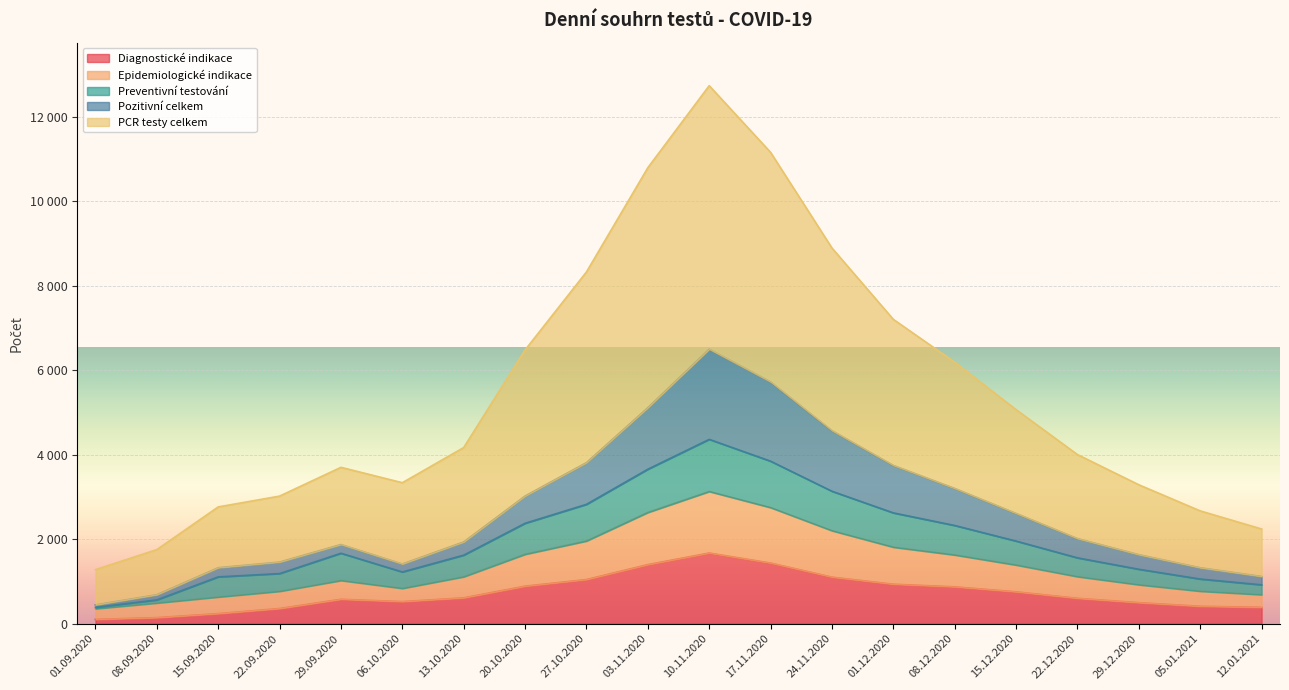

What are all the series names shown in the legend?

Diagnostické indikace, Epidemiologické indikace, Preventivní testování, Pozitivní celkem, PCR testy celkem